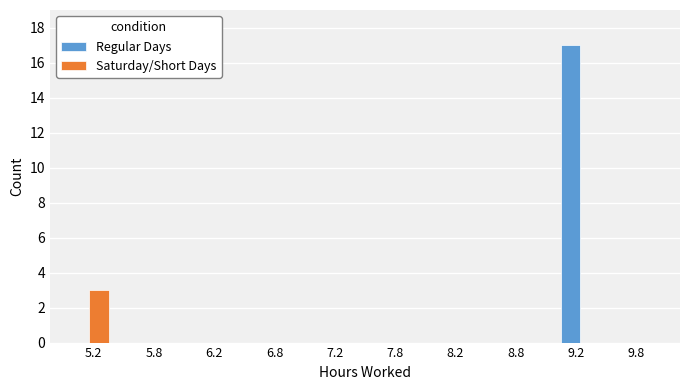

What is the average value of the Regular Days series?

2